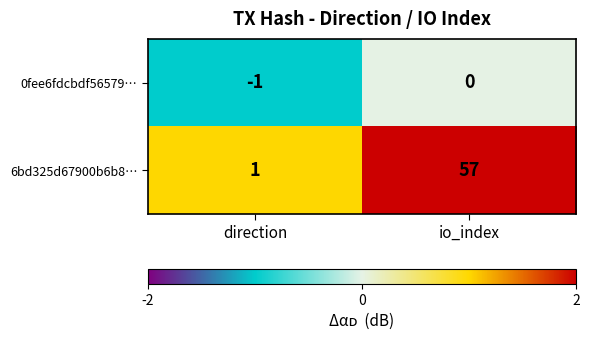

List the series in order of their overall mean, highest first.

6bd325d67900b6b8…, 0fee6fdcbdf56579…